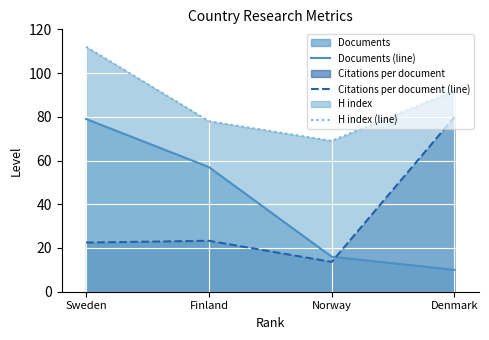

What is the label of the 2nd point from the left?

Finland